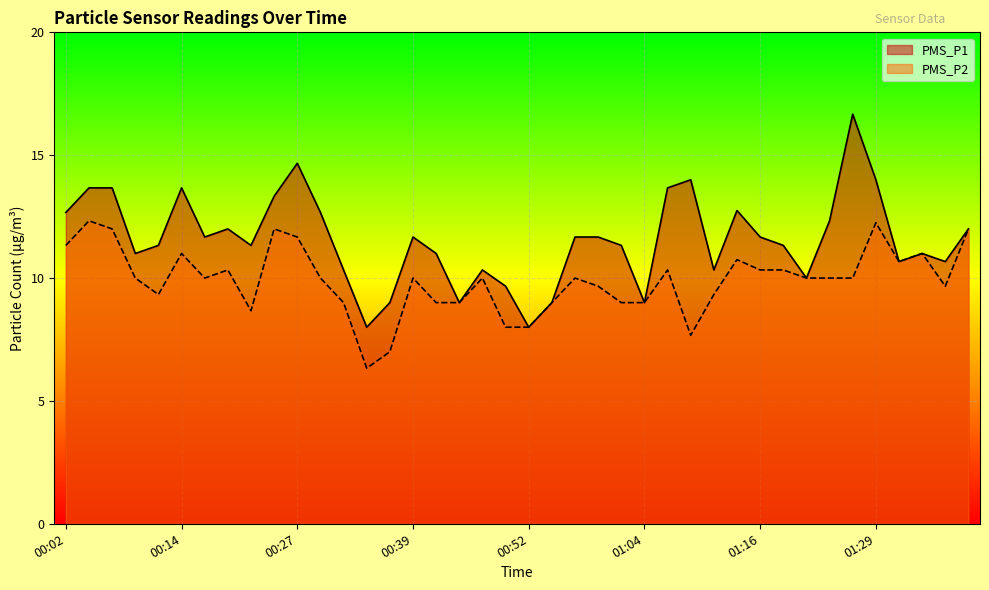

What is the label of the 36th point from the left?

01:29